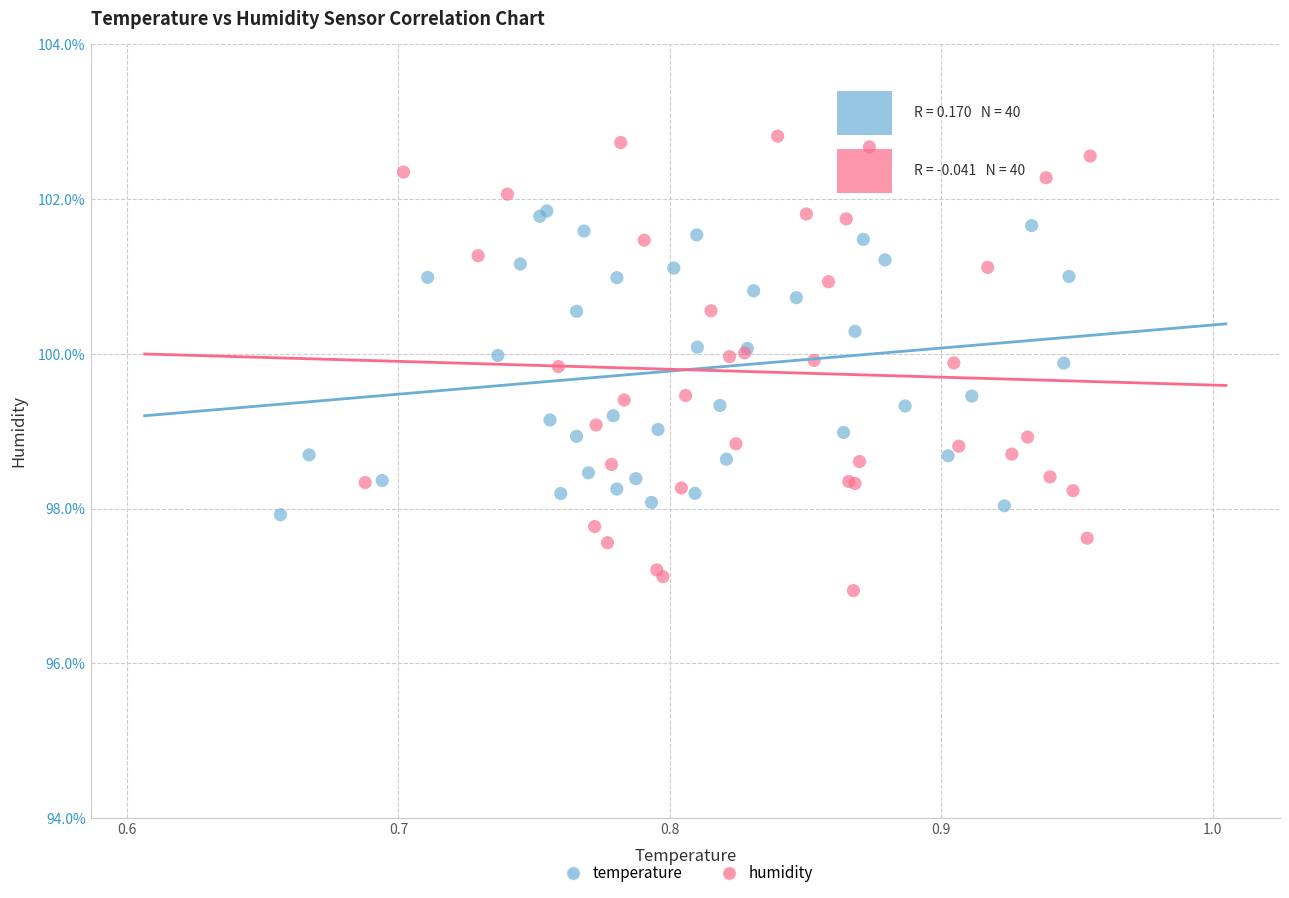

Which series reaches the maximum Y coordinate?

humidity